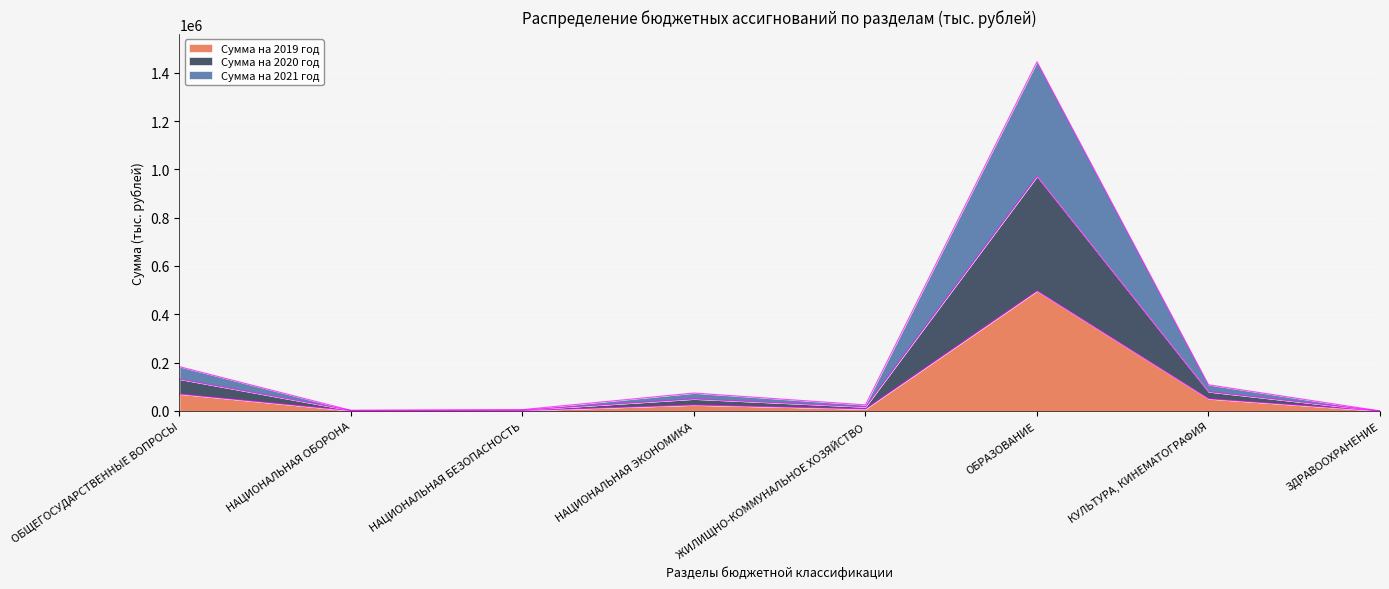

True or false: Сумма на 2021 год and Сумма на 2019 год intersect in this chart.

False